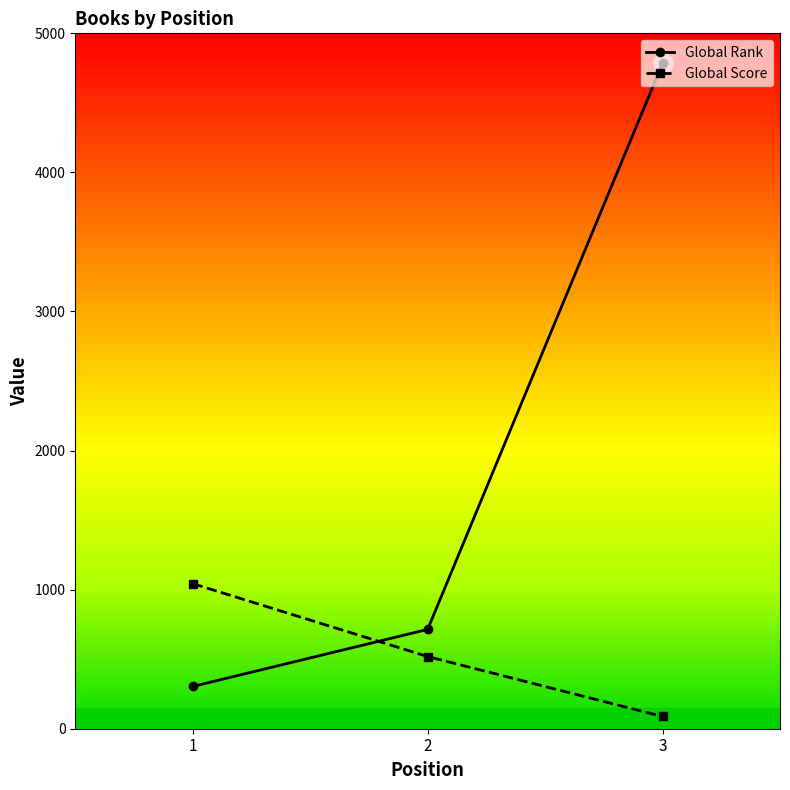

At which category is the sum across all series the highest?

3